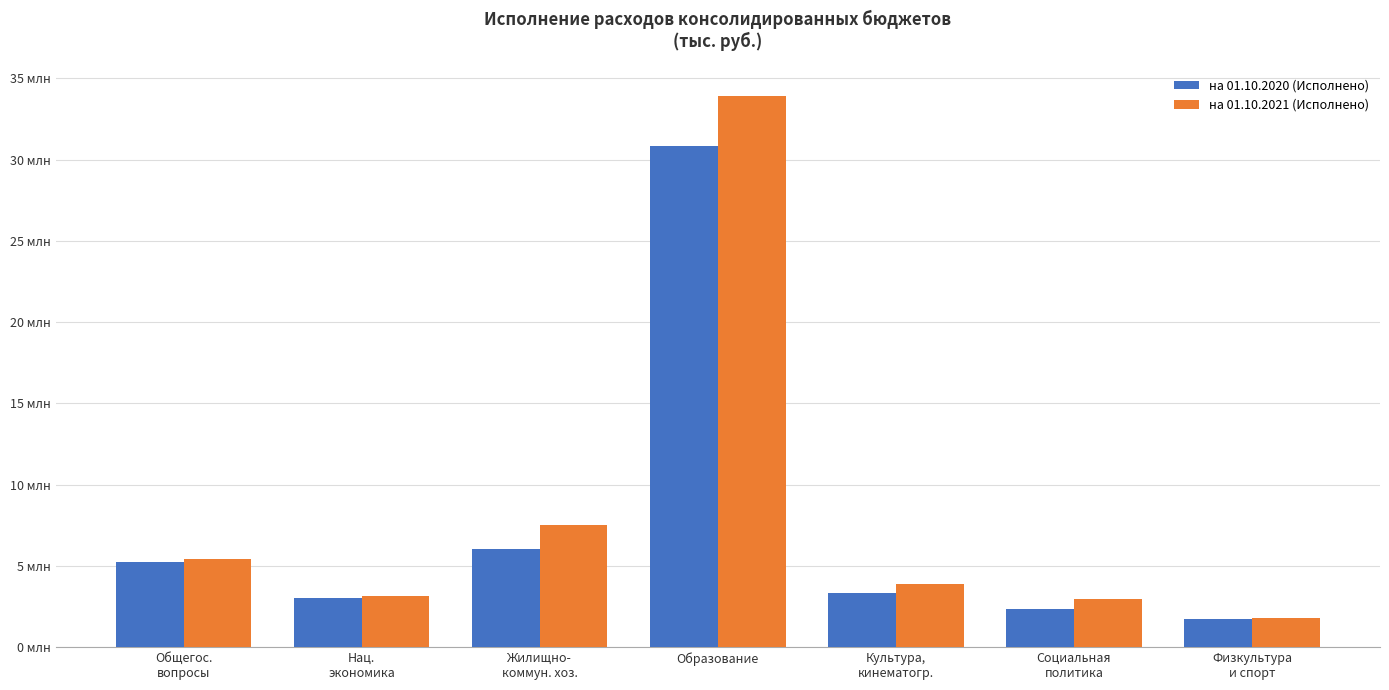

Does the chart contain stacked bars?

No